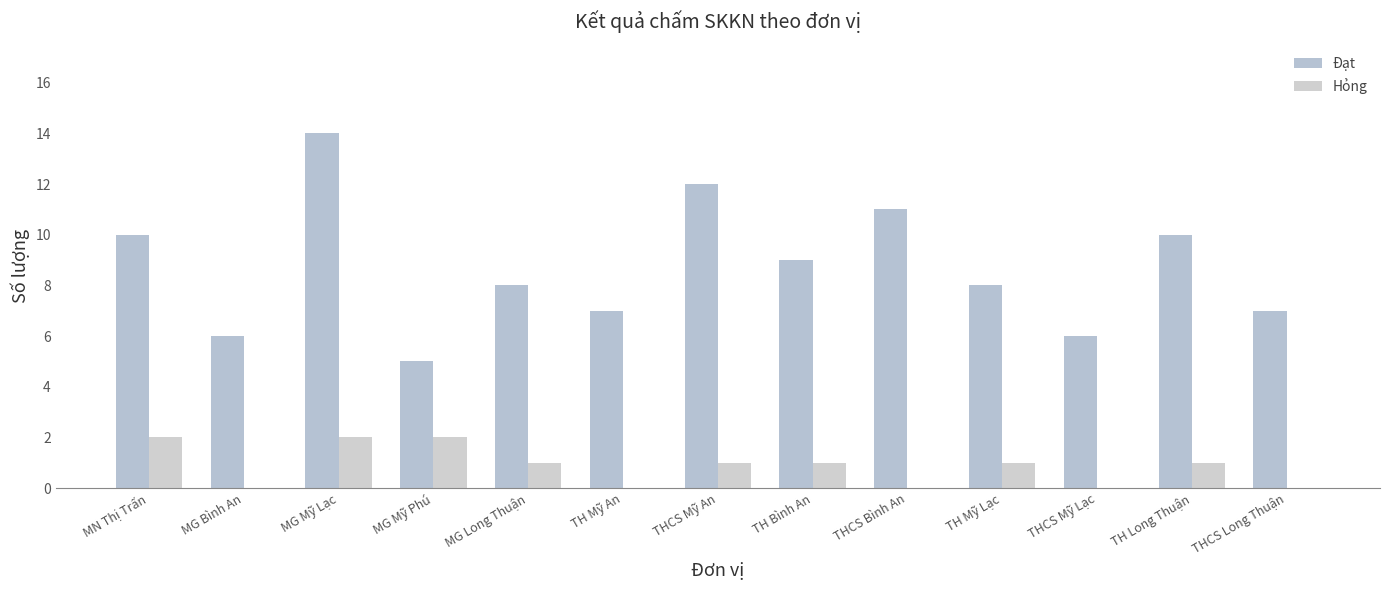

Reading left to right, list all the values displayed in this chart.

Đạt: MN Thị Trấn=10	MG Bình An=6	MG Mỹ Lạc=14	MG Mỹ Phú=5	MG Long Thuận=8	TH Mỹ An=7	THCS Mỹ An=12	TH Bình An=9	THCS Bình An=11	TH Mỹ Lạc=8	THCS Mỹ Lạc=6	TH Long Thuận=10	THCS Long Thuận=7
Hỏng: MN Thị Trấn=2	MG Bình An=0	MG Mỹ Lạc=2	MG Mỹ Phú=2	MG Long Thuận=1	TH Mỹ An=0	THCS Mỹ An=1	TH Bình An=1	THCS Bình An=0	TH Mỹ Lạc=1	THCS Mỹ Lạc=0	TH Long Thuận=1	THCS Long Thuận=0